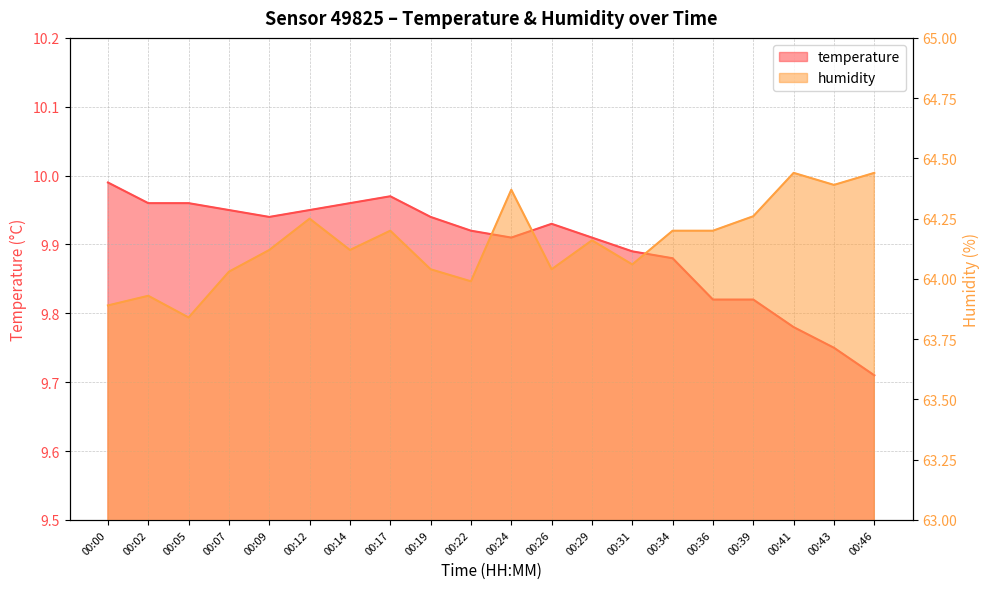

What is the value of the temperature point at the 7th from the left?

10.0